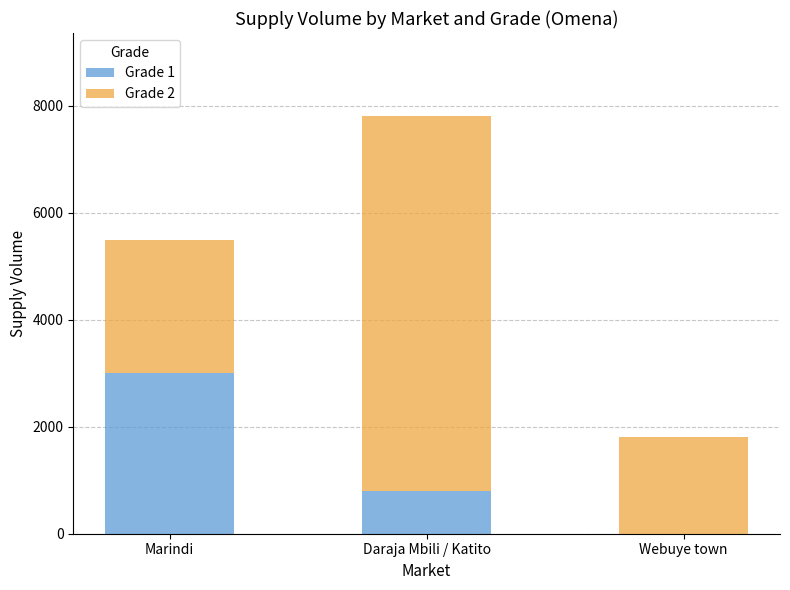

The Grade 1 series shows 800 at Daraja Mbili / Katito. True or false?

True